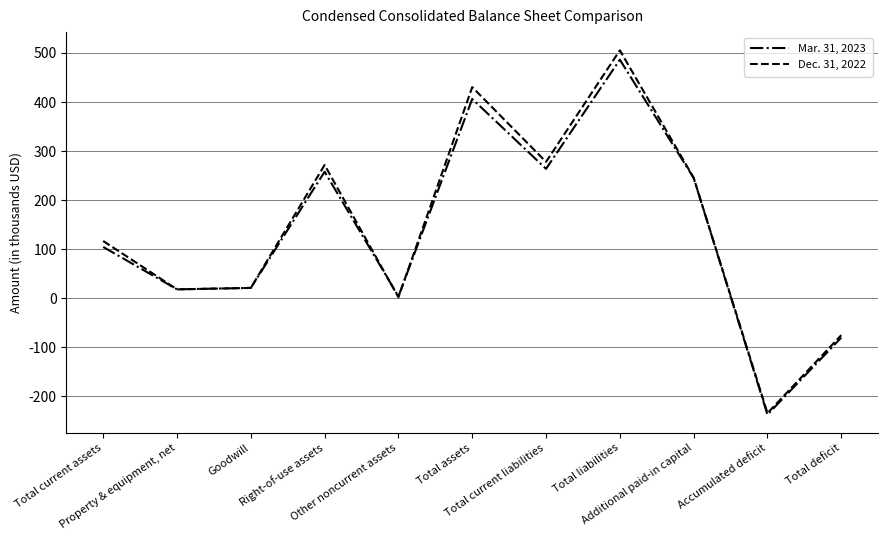

True or false: Dec. 31, 2022 has more than 1 interior local peaks.

True